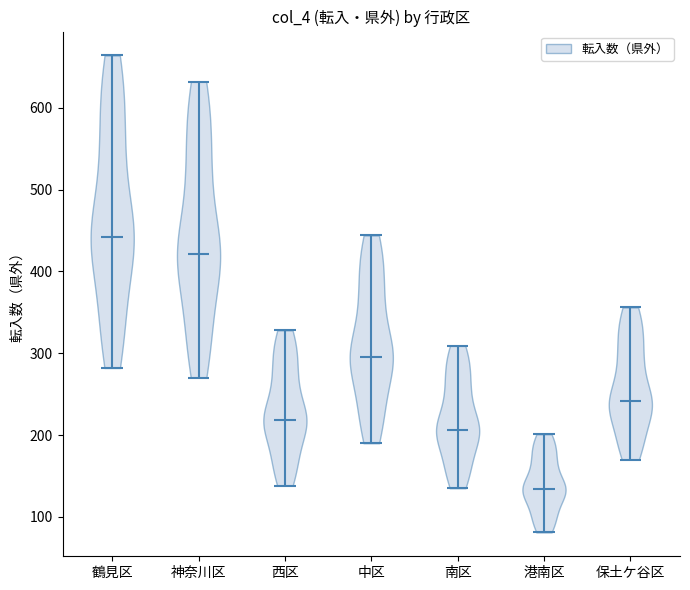

Reading left to right, read every violin against the y-axis: where its median line is, and the lowest and highest points it reaches. The values are not printed on the chart, so give them approximately, as read against the axis.

鶴見区: median line 440, lowest point 280, highest point 660
神奈川区: median line 420, lowest point 270, highest point 630
西区: median line 220, lowest point 140, highest point 330
中区: median line 300, lowest point 190, highest point 440
南区: median line 210, lowest point 140, highest point 310
港南区: median line 130, lowest point 80, highest point 200
保土ケ谷区: median line 240, lowest point 170, highest point 360